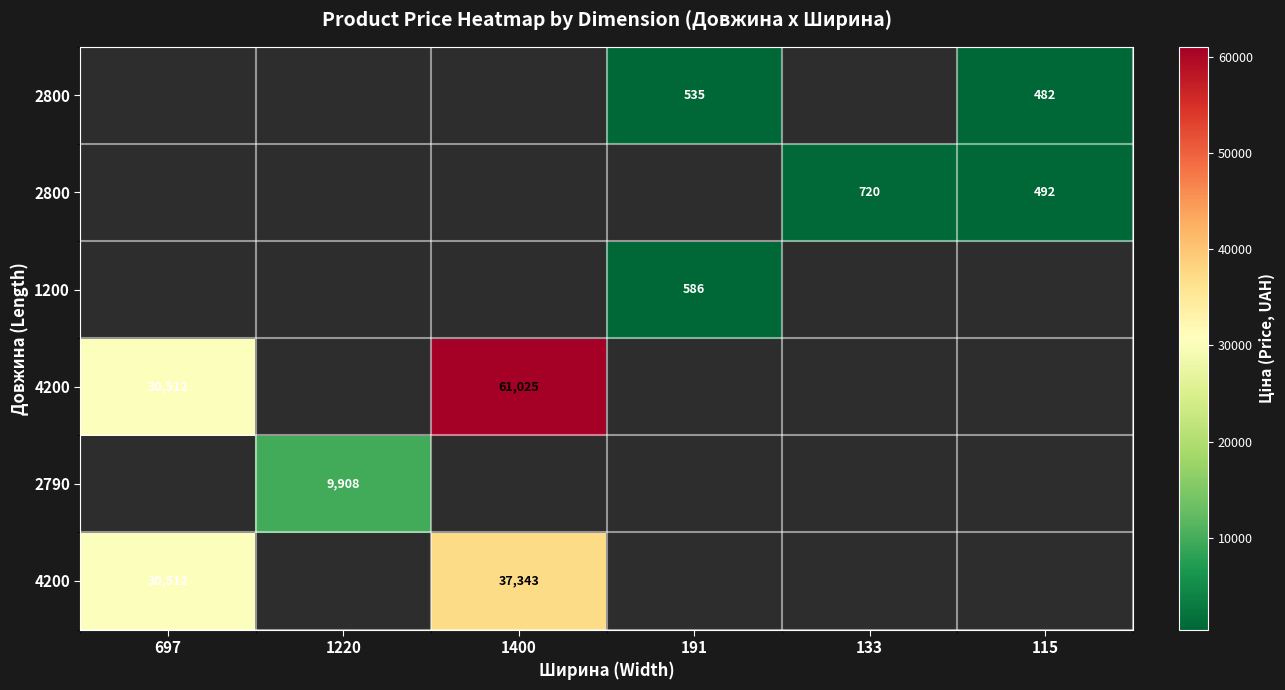

What is the greatest value displayed?

61024.7